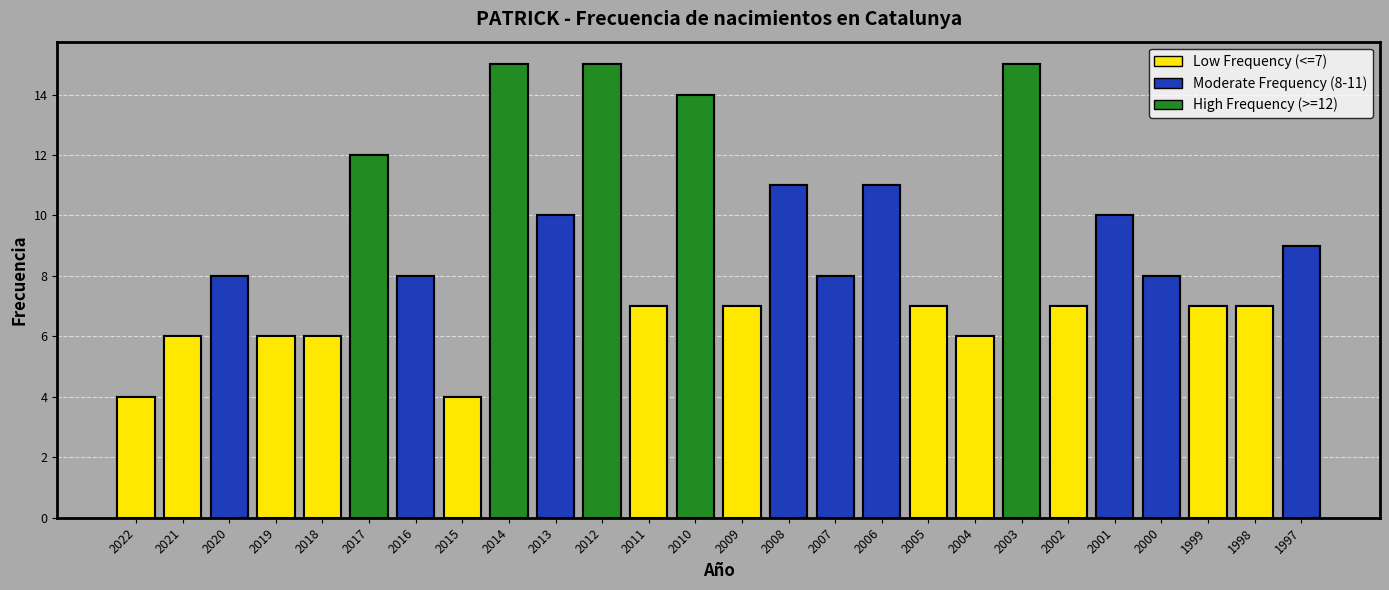

What is the average value?

9